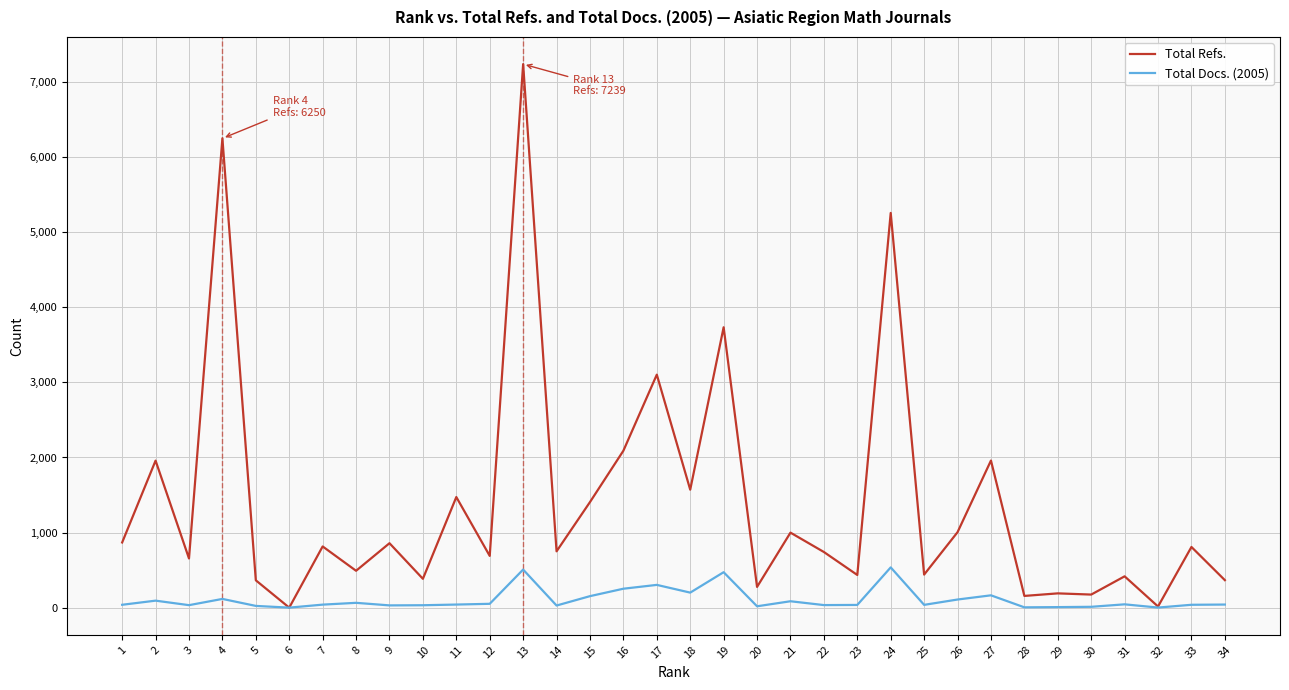

Which series has the largest total across all categories?

Total Refs.